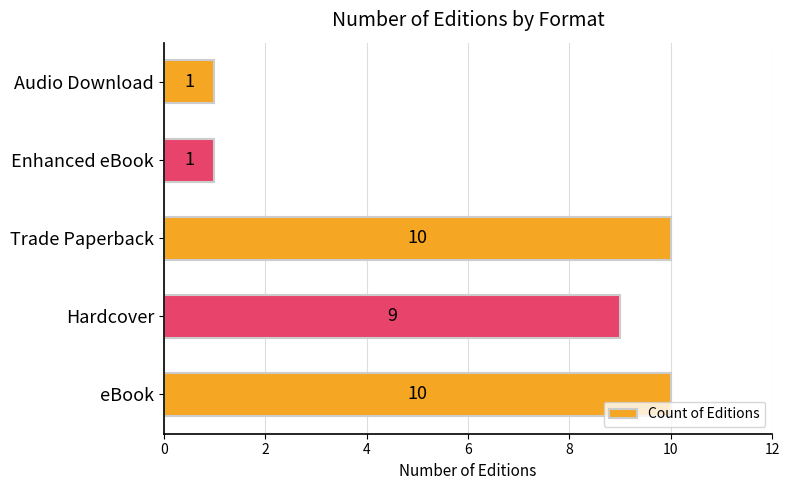

What is the greatest value displayed?

10